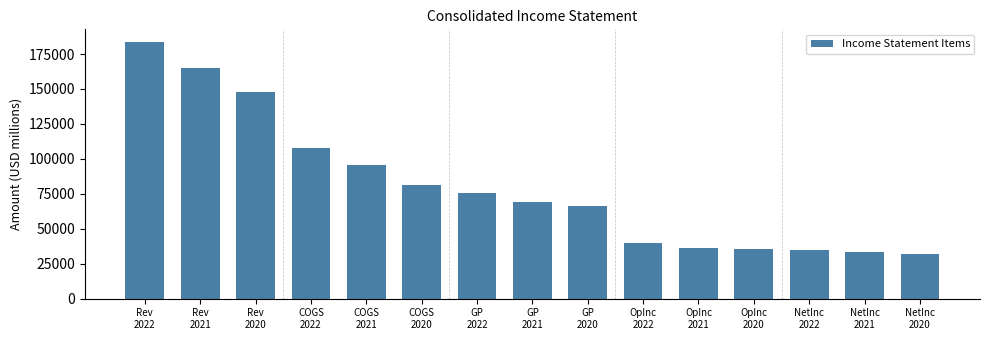

What is the smallest value displayed?

32115